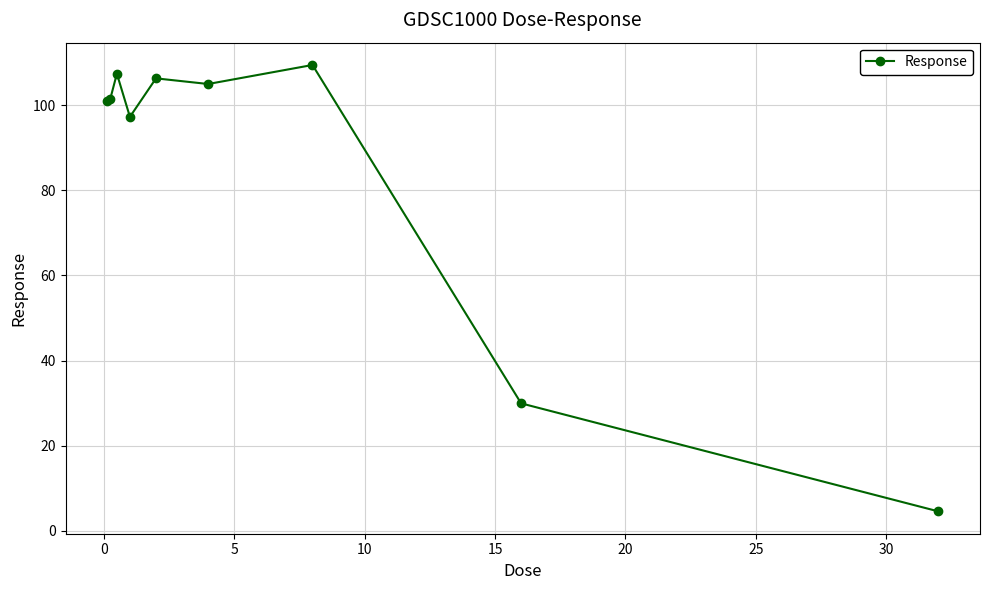

What is the average value?

84.8